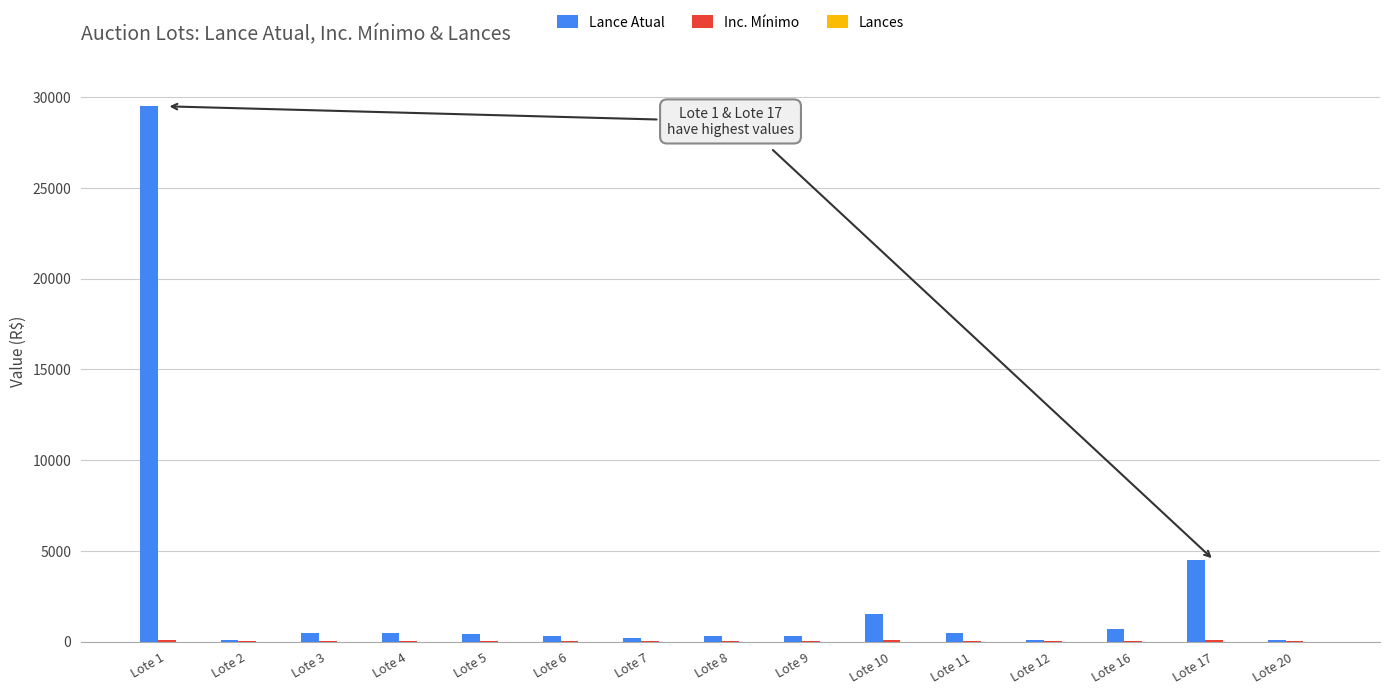

Which series has the largest total across all categories?

Lance Atual